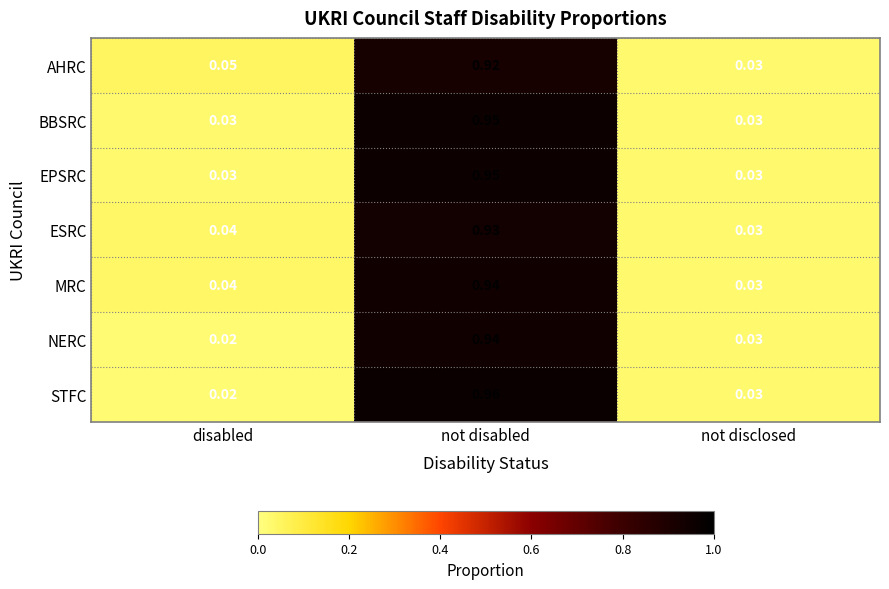

Which series has the largest range (max minus min)?

STFC